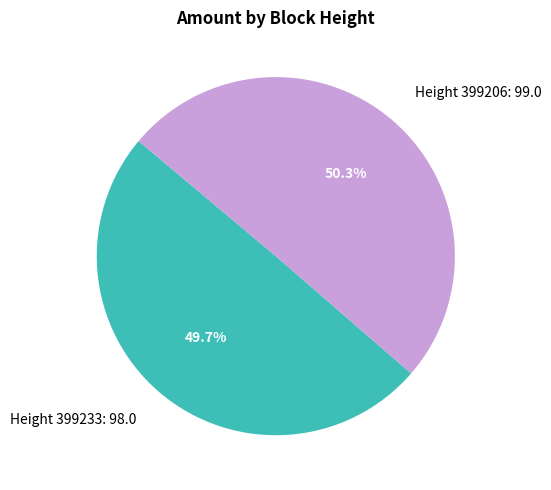

Is the sum of Height 399206: 99.0 and Height 399233: 98.0 greater than half?

Yes